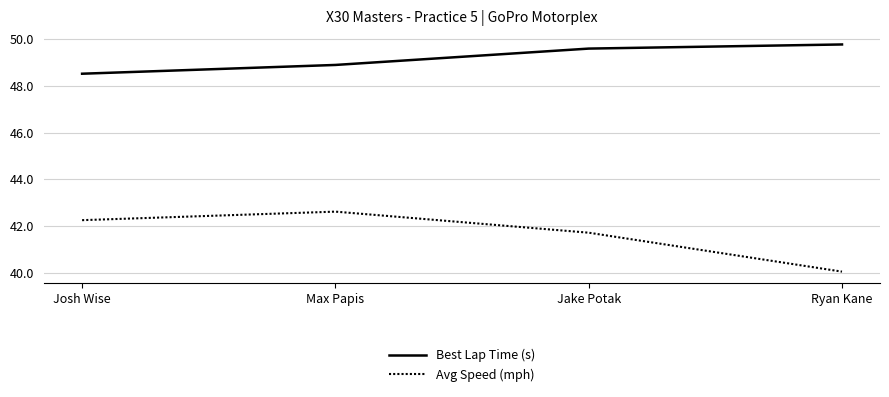

How many values in the Avg Speed (mph) series exceed 42?

2